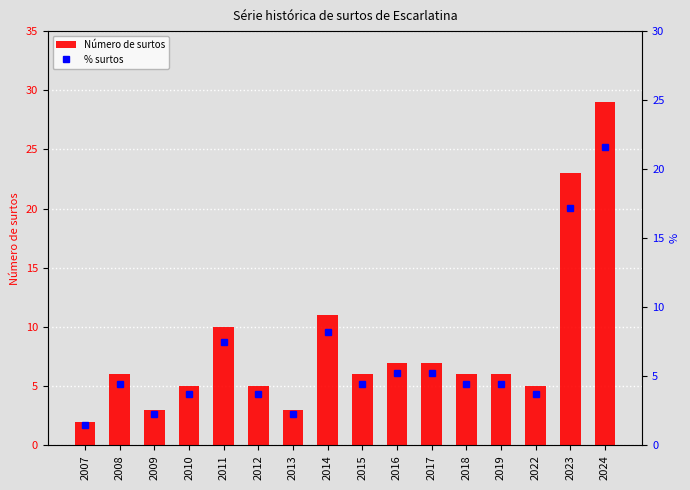

At which label is % surtos closest to 11?

2014